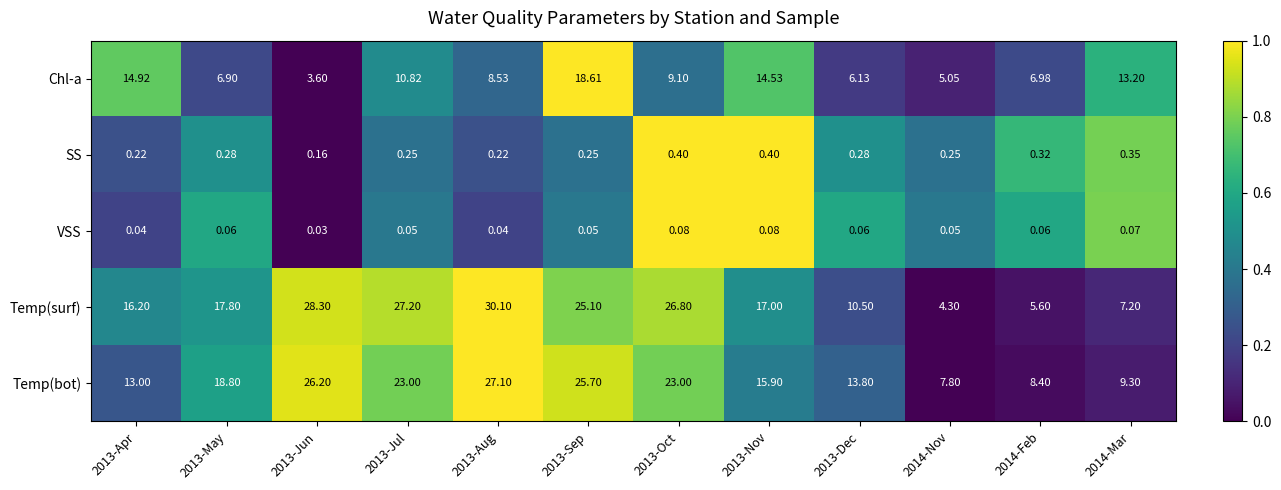

Which series has the largest range (max minus min)?

Temp(surf)